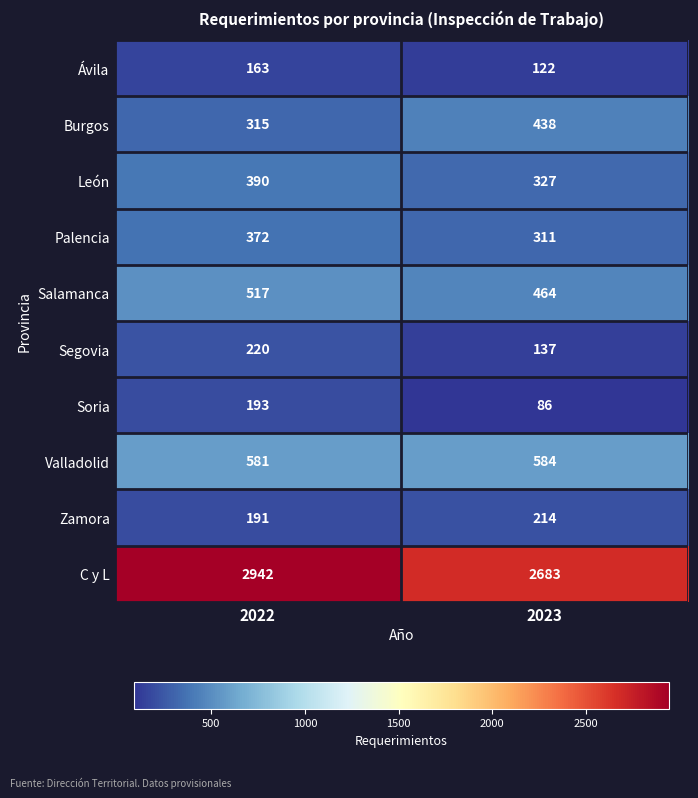

What is the difference between the maximum and minimum values in the Zamora series?

23